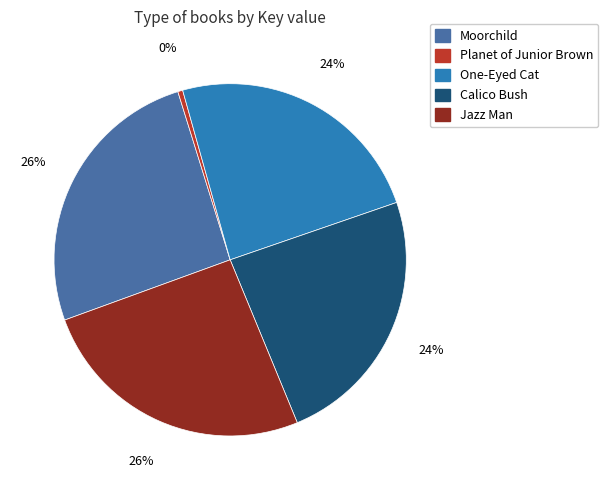

To the nearest percent, what is the average slice percentage?

20%